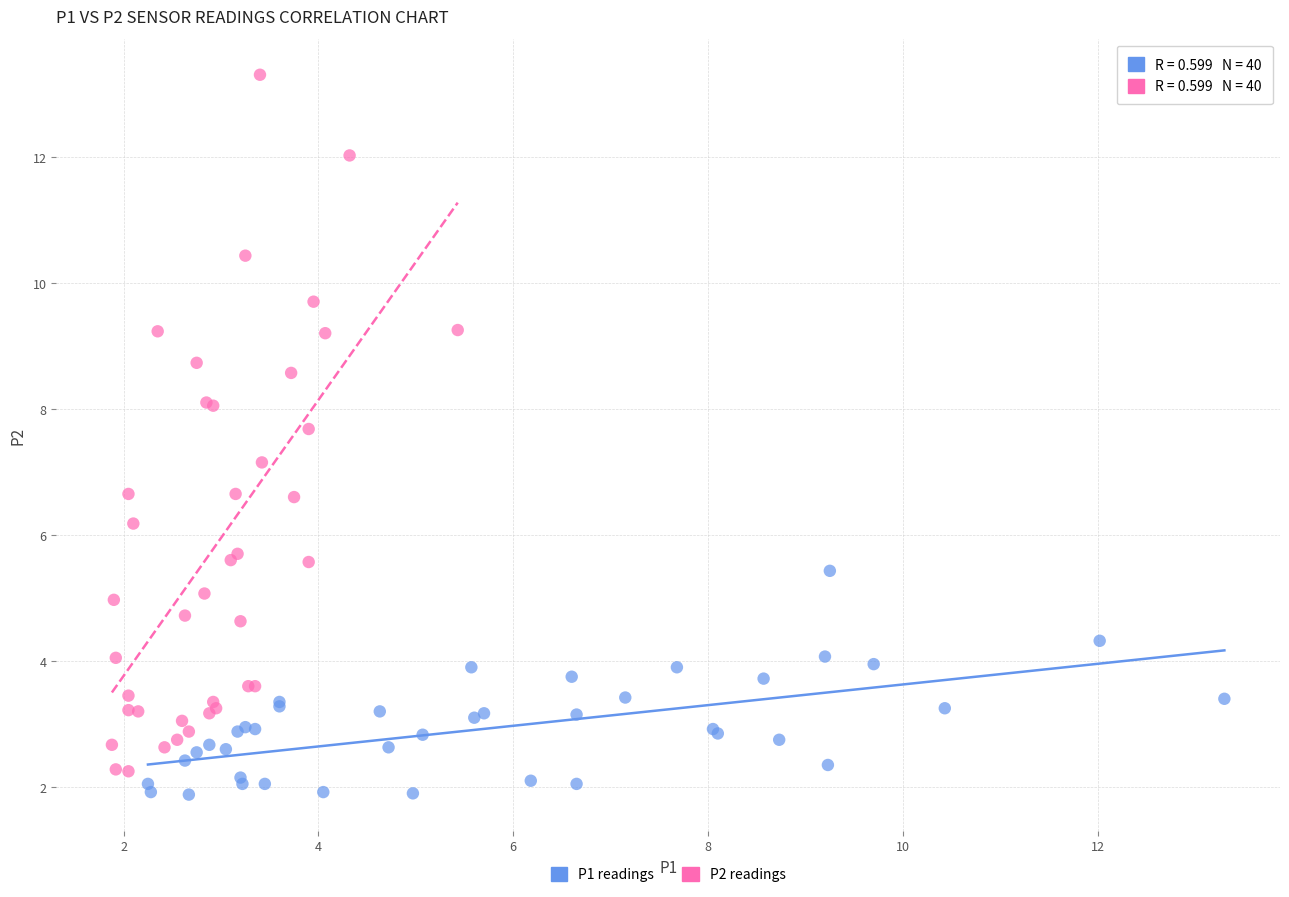

Which series contains the highest Y value?

P2 readings